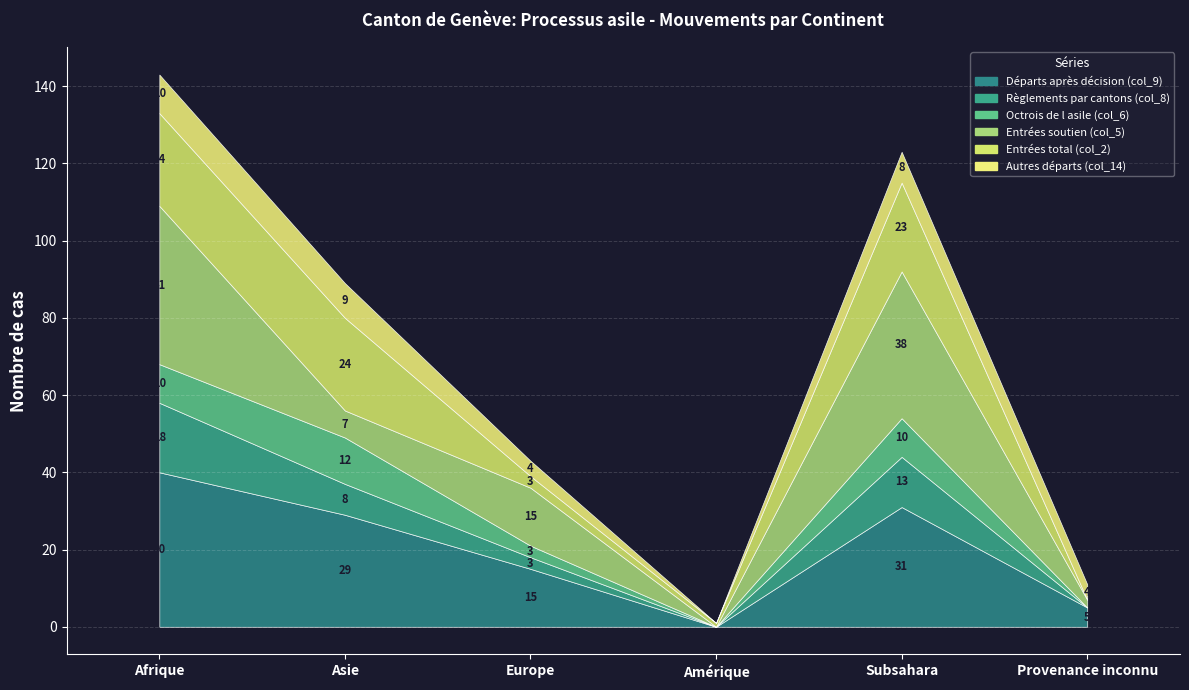

How many intersections are there between Règlements par cantons (col_8) and Entrées soutien (col_5)?

2